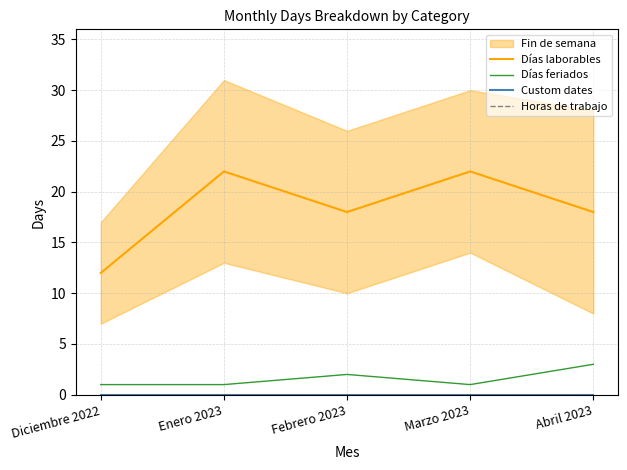

True or false: Días feriados and Custom dates cross at least once.

False